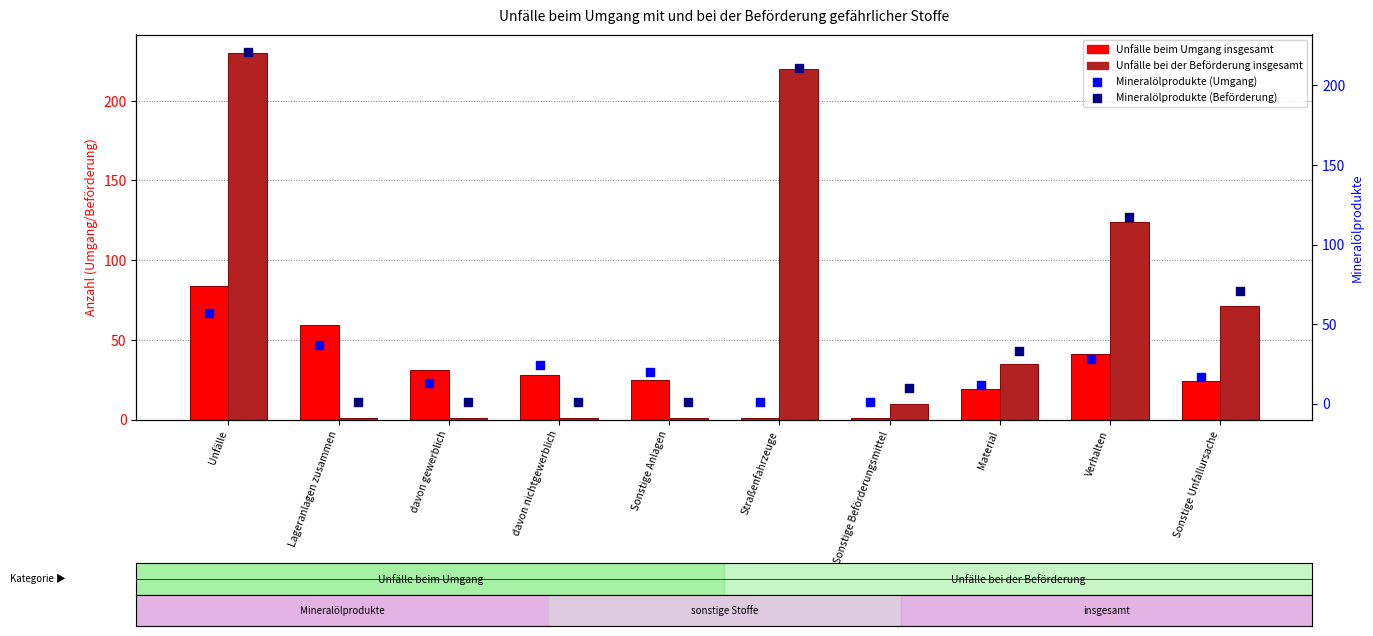

What are all the series names shown in the legend?

Unfälle beim Umgang insgesamt, Unfälle bei der Beförderung insgesamt, Mineralölprodukte (Umgang), Mineralölprodukte (Beförderung)